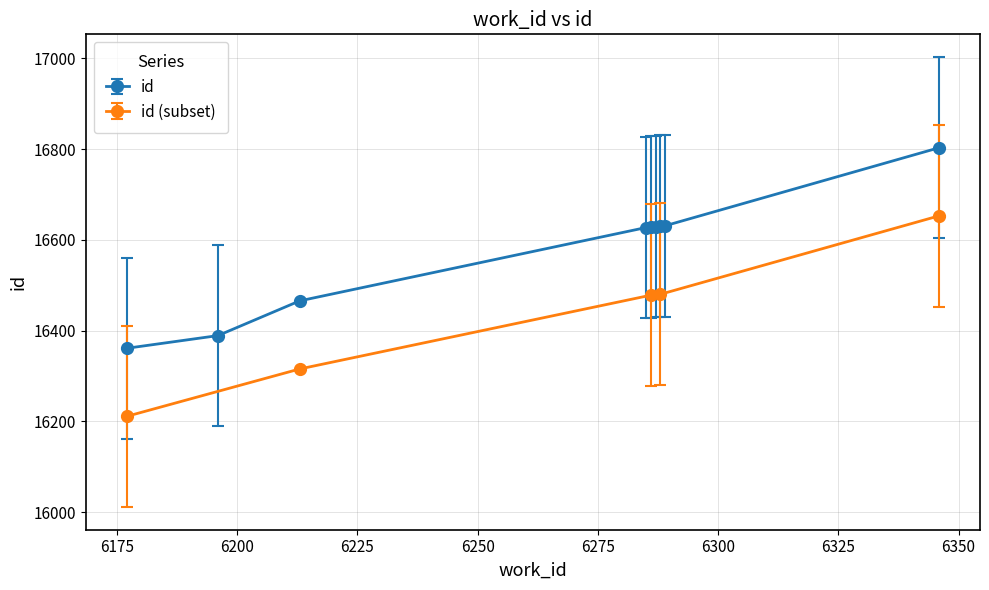

What is the average value of the work_id series?

6258